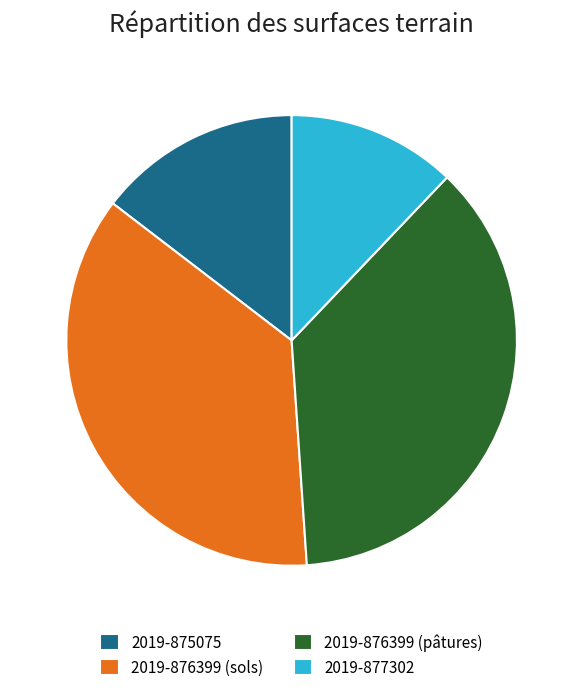

Which category has the smallest portion of the pie?

2019-877302